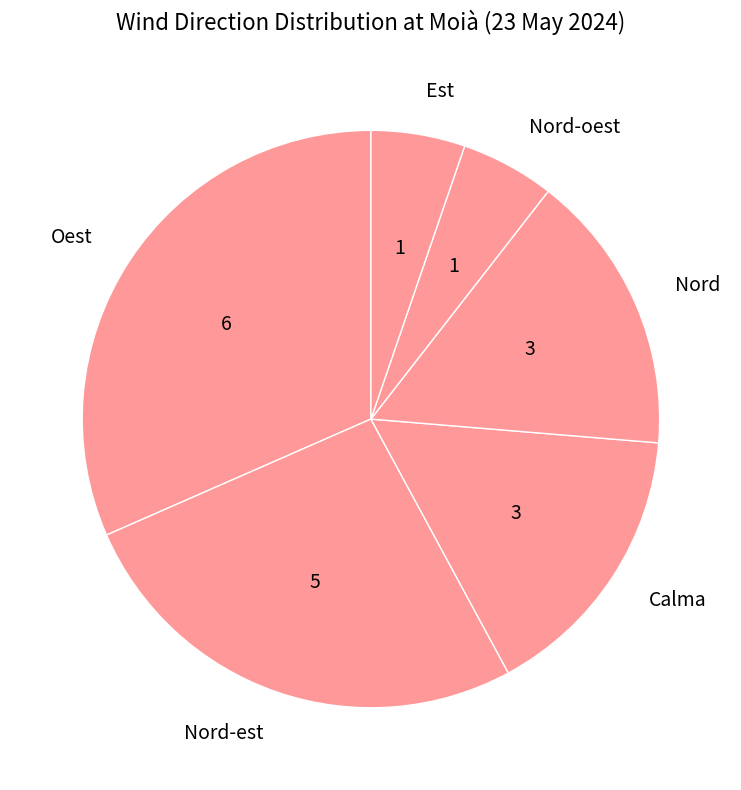

Approximately how many times larger is the value at Oest compared to Nord?

2.0